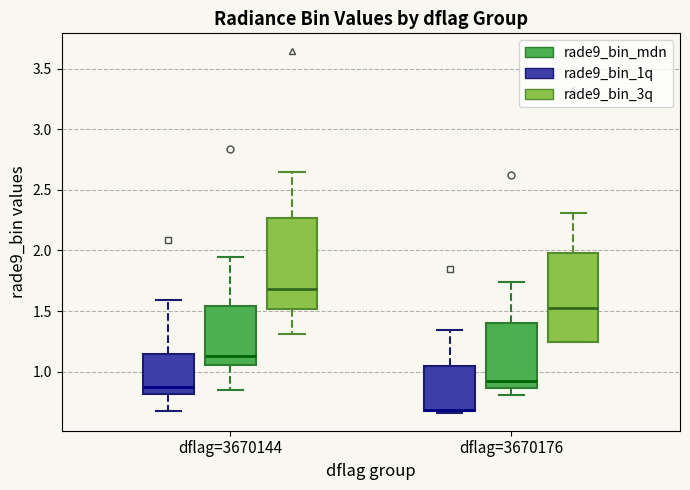

Reading left to right, read every box against the y-axis: the position of its median line, the range the box covers, and the ends of its whiskers. The values are not printed on the chart, so give them approximately, as read against the axis.

dflag=3670144 (rade9_bin_1q): median 0.85, box 0.80 to 1.15, whiskers 0.70 to 1.60
dflag=3670144 (rade9_bin_mdn): median 1.15, box 1.05 to 1.55, whiskers 0.85 to 1.95
dflag=3670144 (rade9_bin_3q): median 1.70, box 1.50 to 2.25, whiskers 1.30 to 2.65
dflag=3670176 (rade9_bin_1q): median 0.70 (drawn on the box's lower edge), box 0.65 to 1.05, whiskers 0.65 to 1.35
dflag=3670176 (rade9_bin_mdn): median 0.90, box 0.85 to 1.40, whiskers 0.80 to 1.75
dflag=3670176 (rade9_bin_3q): median 1.55, box 1.25 to 2.00, whiskers 1.25 to 2.30